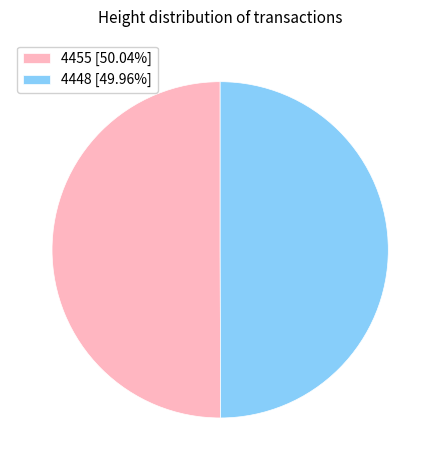

True or false: 4448 accounts for 50% of the total.

True